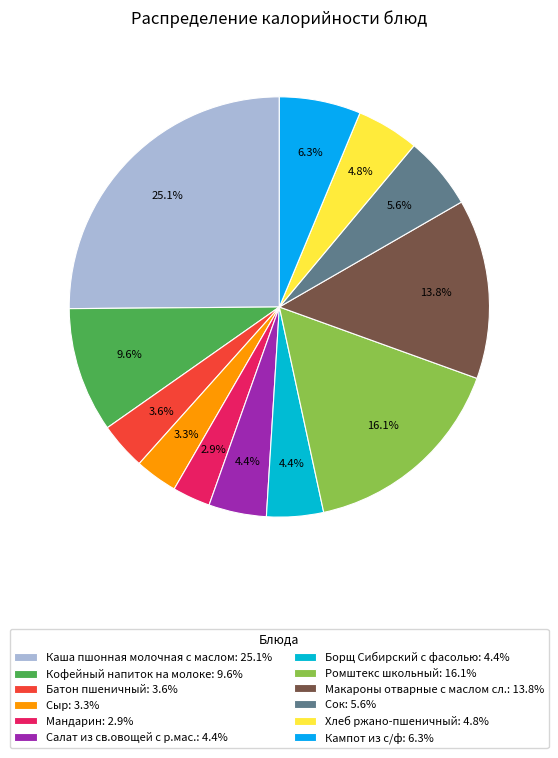

Which category has the smallest portion of the pie?

Мандарин